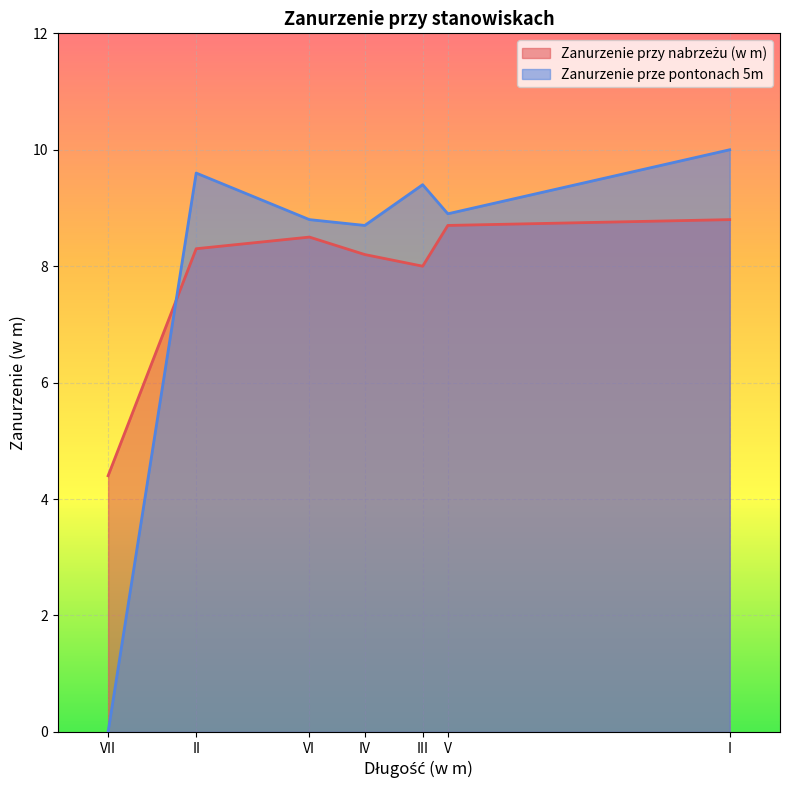

What value does the Zanurzenie prze pontonach 5m series have at III?

9.4